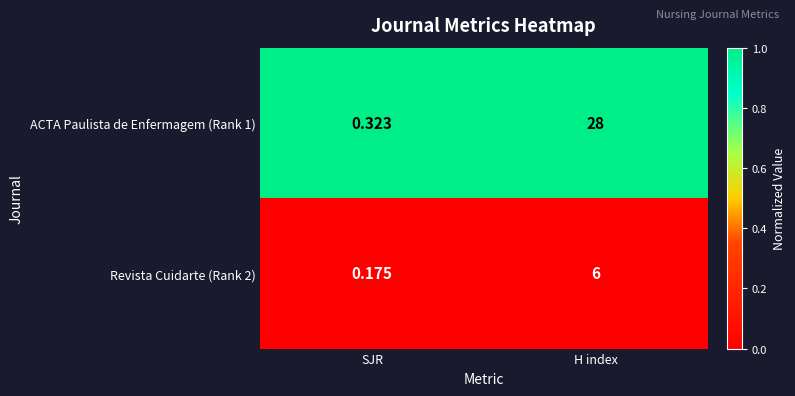

Is the value of Revista Cuidarte (Rank 2) at SJR greater than the value of ACTA Paulista de Enfermagem (Rank 1) at H index?

No